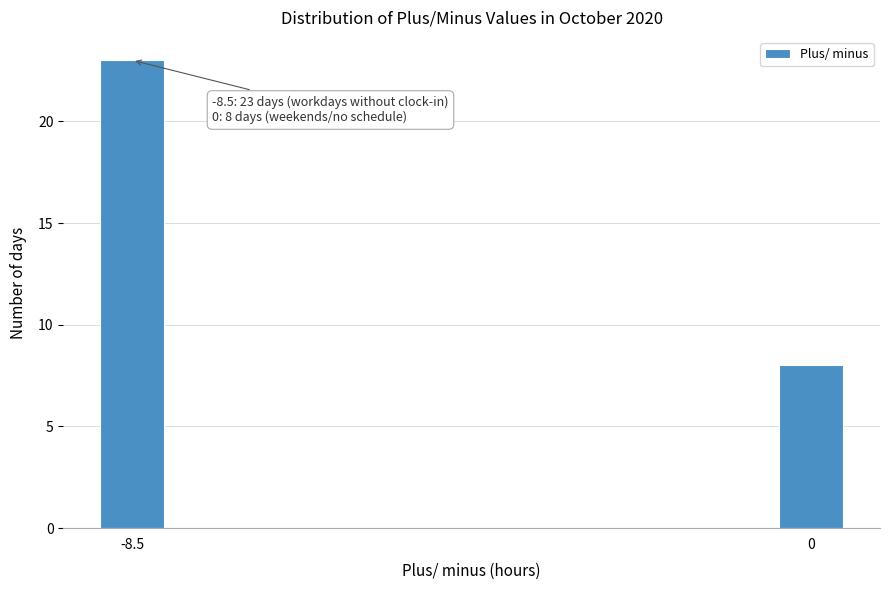

Reading right to left, list all the values displayed in this chart.

0=8	-8.5=23